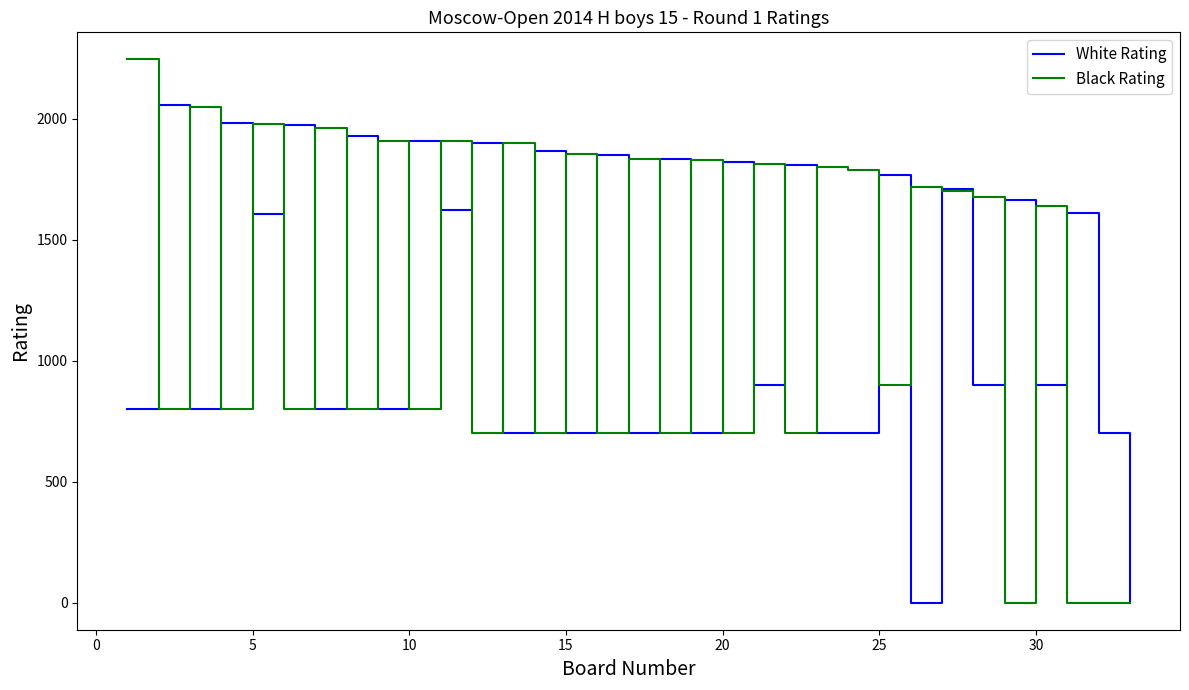

Rank the series by their maximum value, from highest to lowest.

Black Rating, White Rating